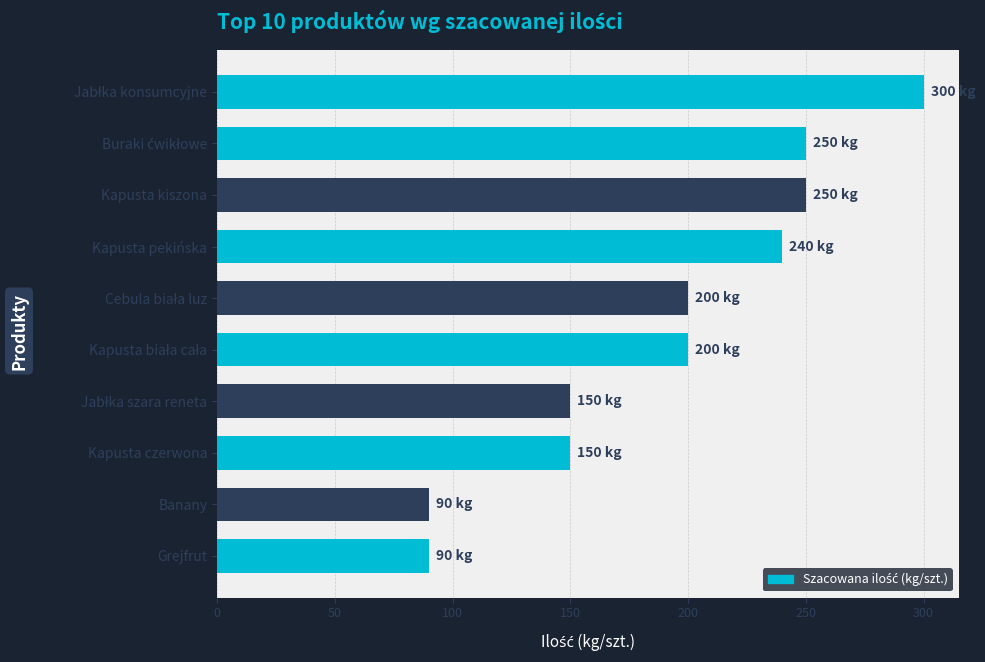

How many bars are there in total?

10